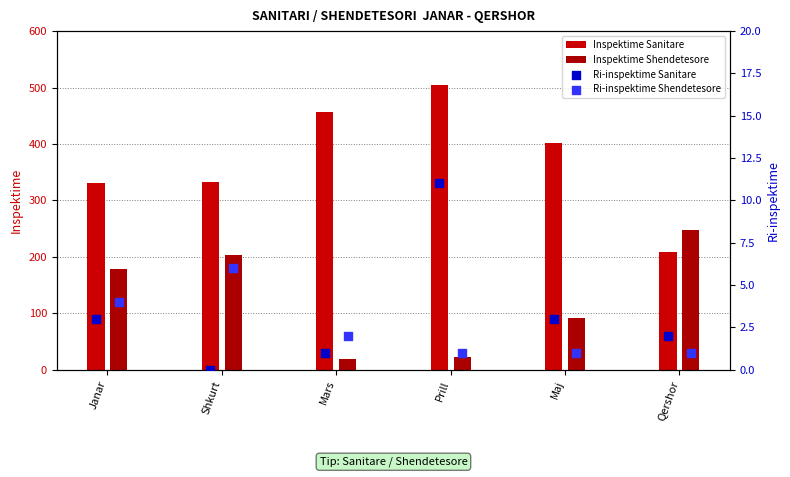

At how many categories does at least one series exceed 7?

1